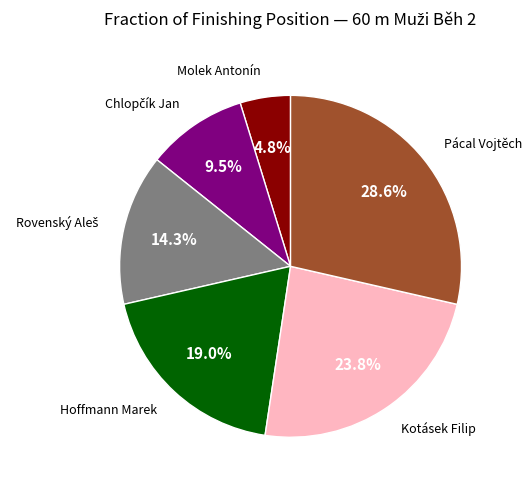

Is there any slice that represents more than half of the pie?

No